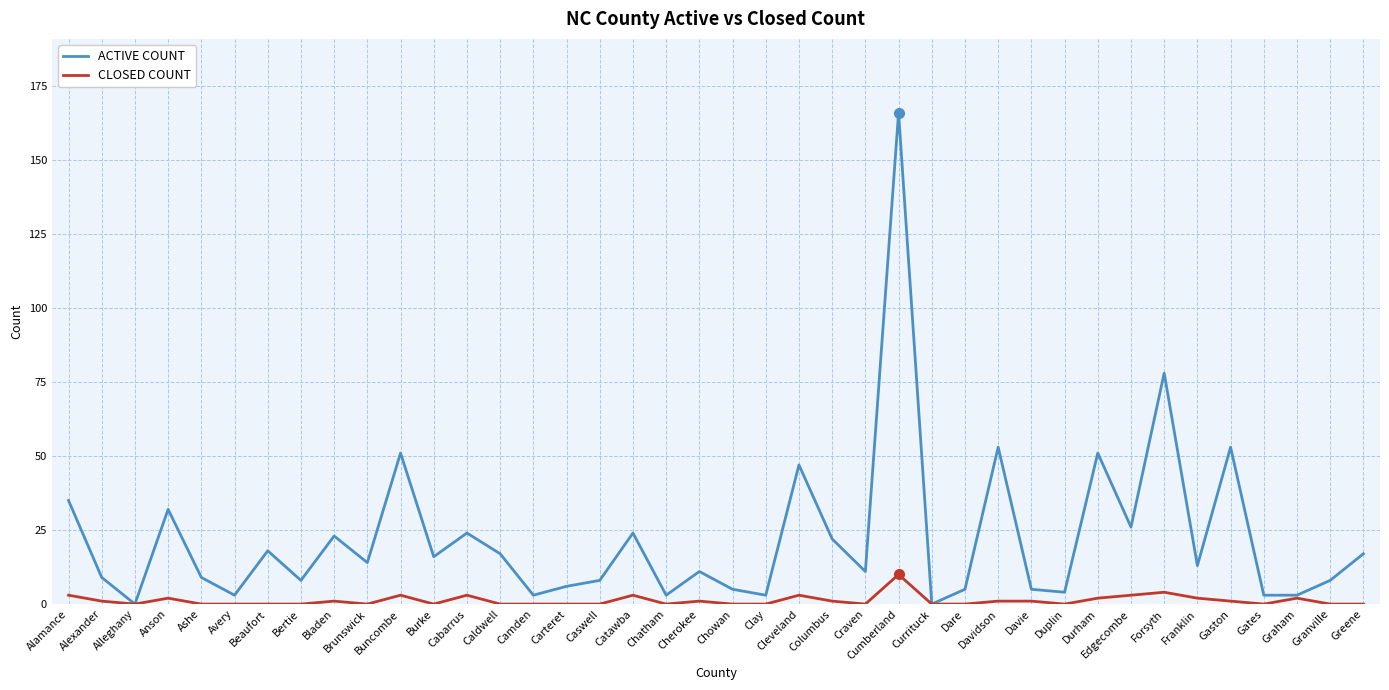

Which series has the widest spread of values?

ACTIVE COUNT